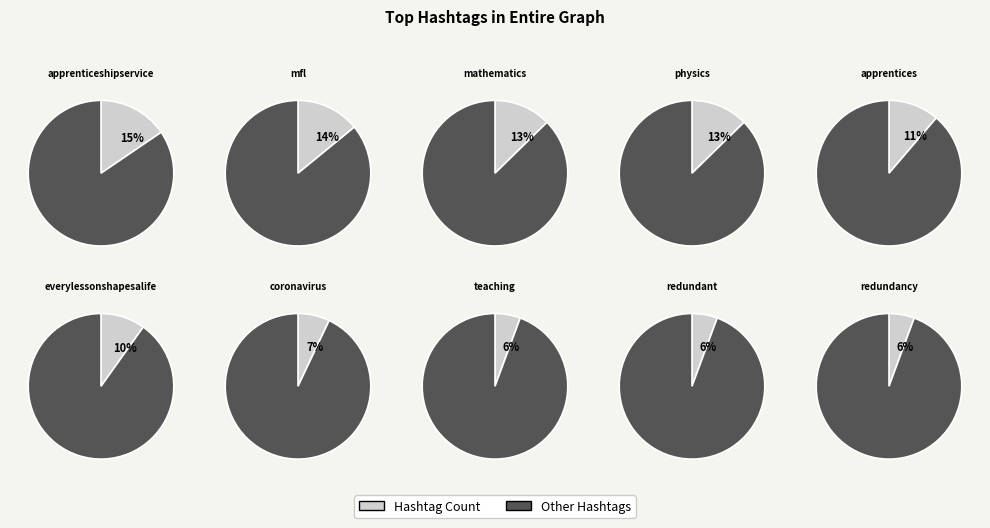

How many slices are in this pie chart?

10